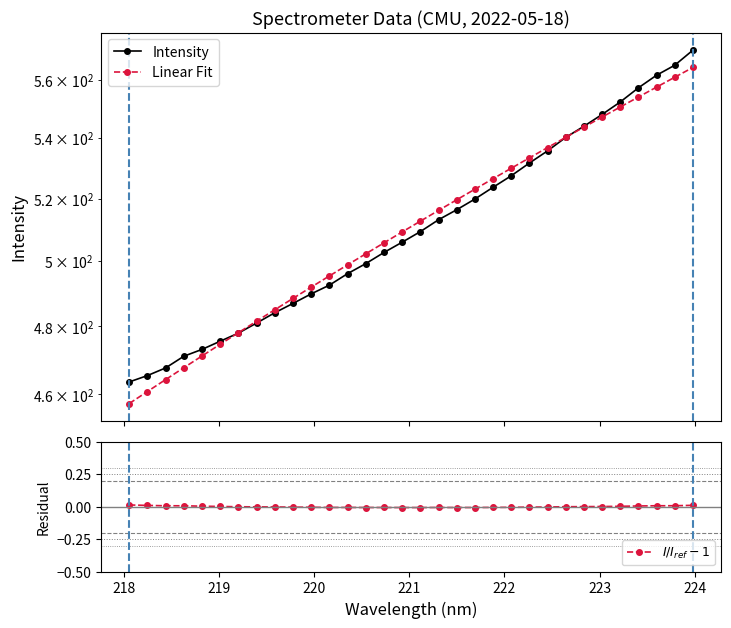

How many lines are shown in the chart?

3